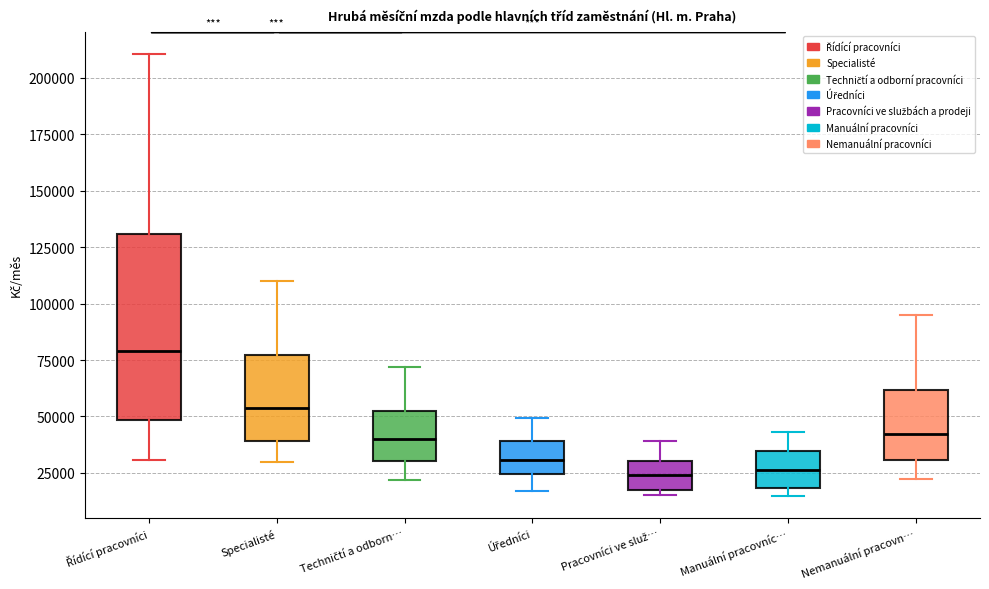

Where does the upper whisker of the box for Techničtí a odborn… end on the y-axis? The values are not printed on the chart, so give them approximately, as read against the axis.

70000